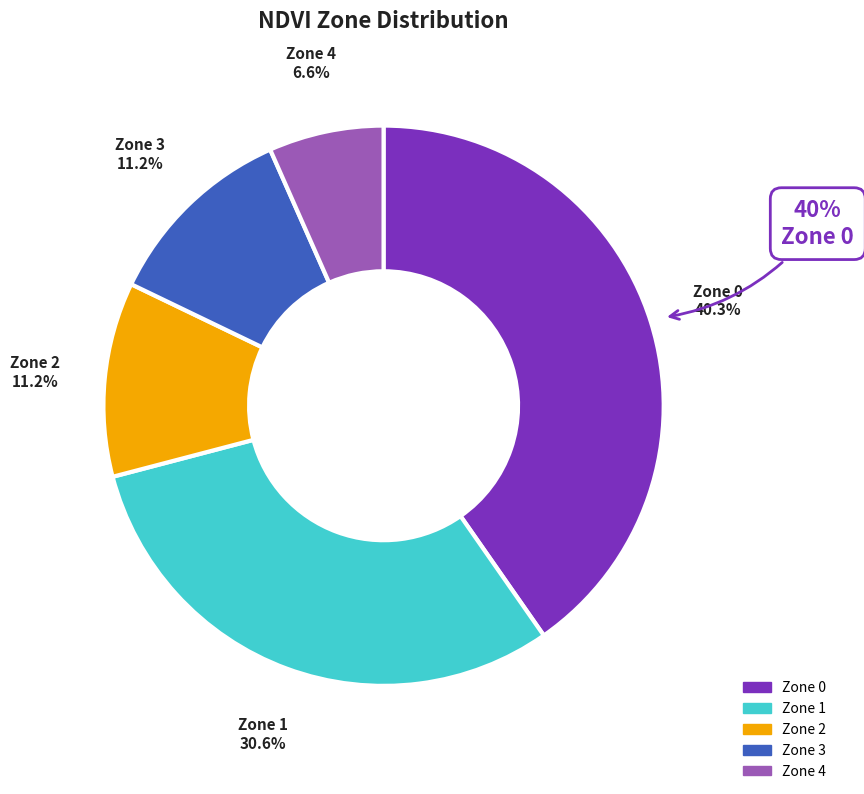

The Zone 0 slice represents 40% of the pie. True or false?

True